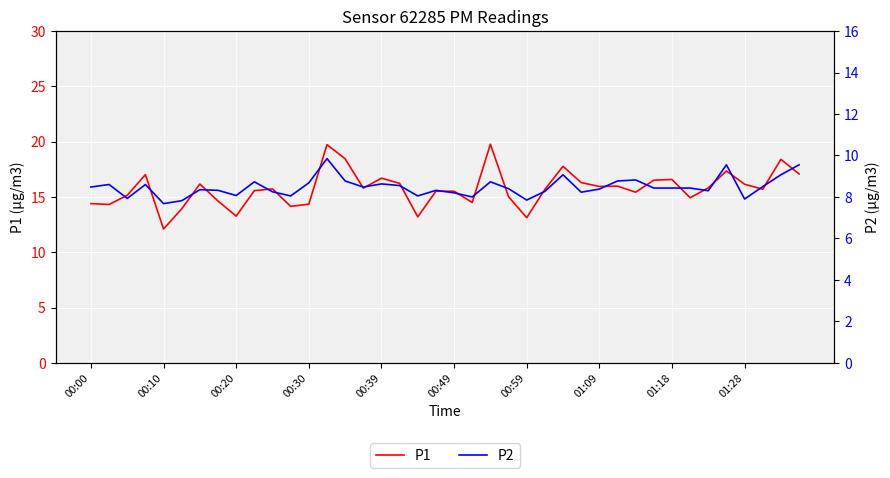

What value does the P1 series have at 15?

15.8